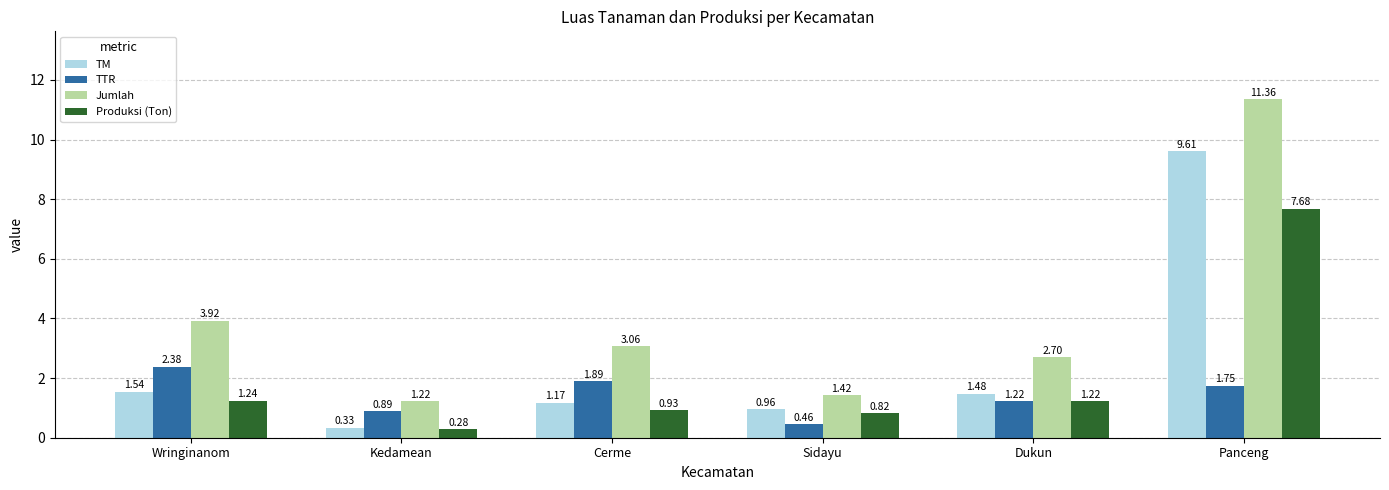

Which category has the lowest value across all series?

Kedamean